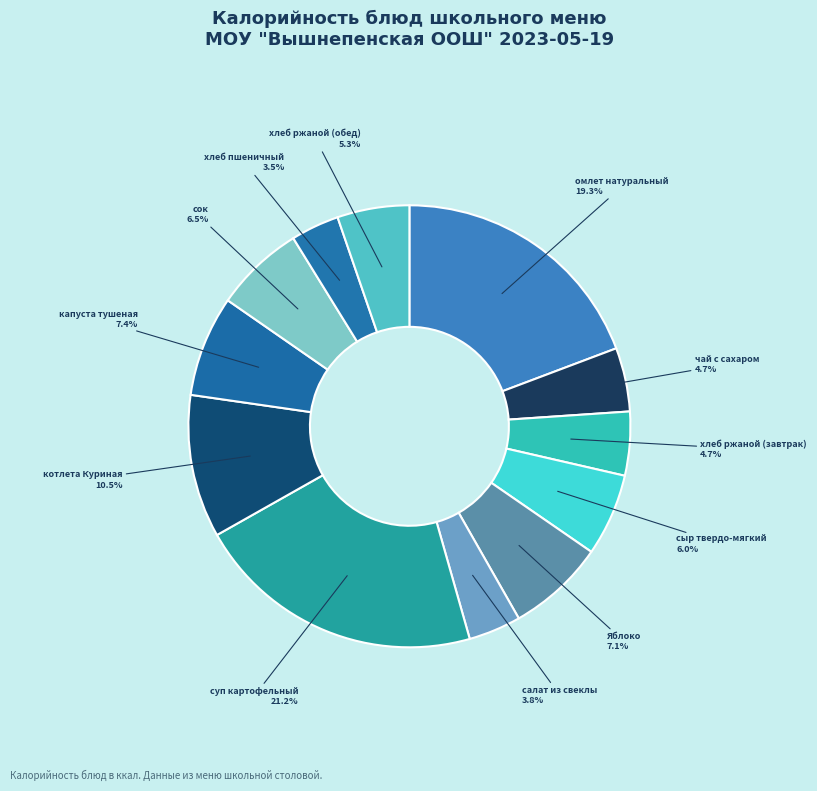

Rank the categories by value from lowest to highest.

хлеб пшеничный, салат из свеклы, чай с сахаром, хлеб ржаной (завтрак), хлеб ржаной (обед), сыр твердо-мягкий, сок, Яблоко, капуста тушеная, котлета Куриная, омлет натуральный, суп картофельный